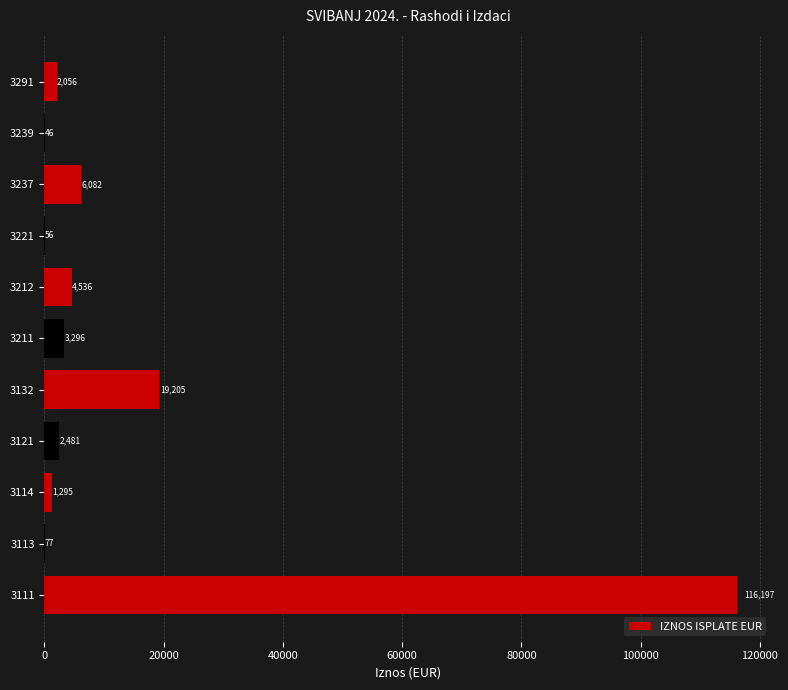

At which label is the value closest to 58121?

3132